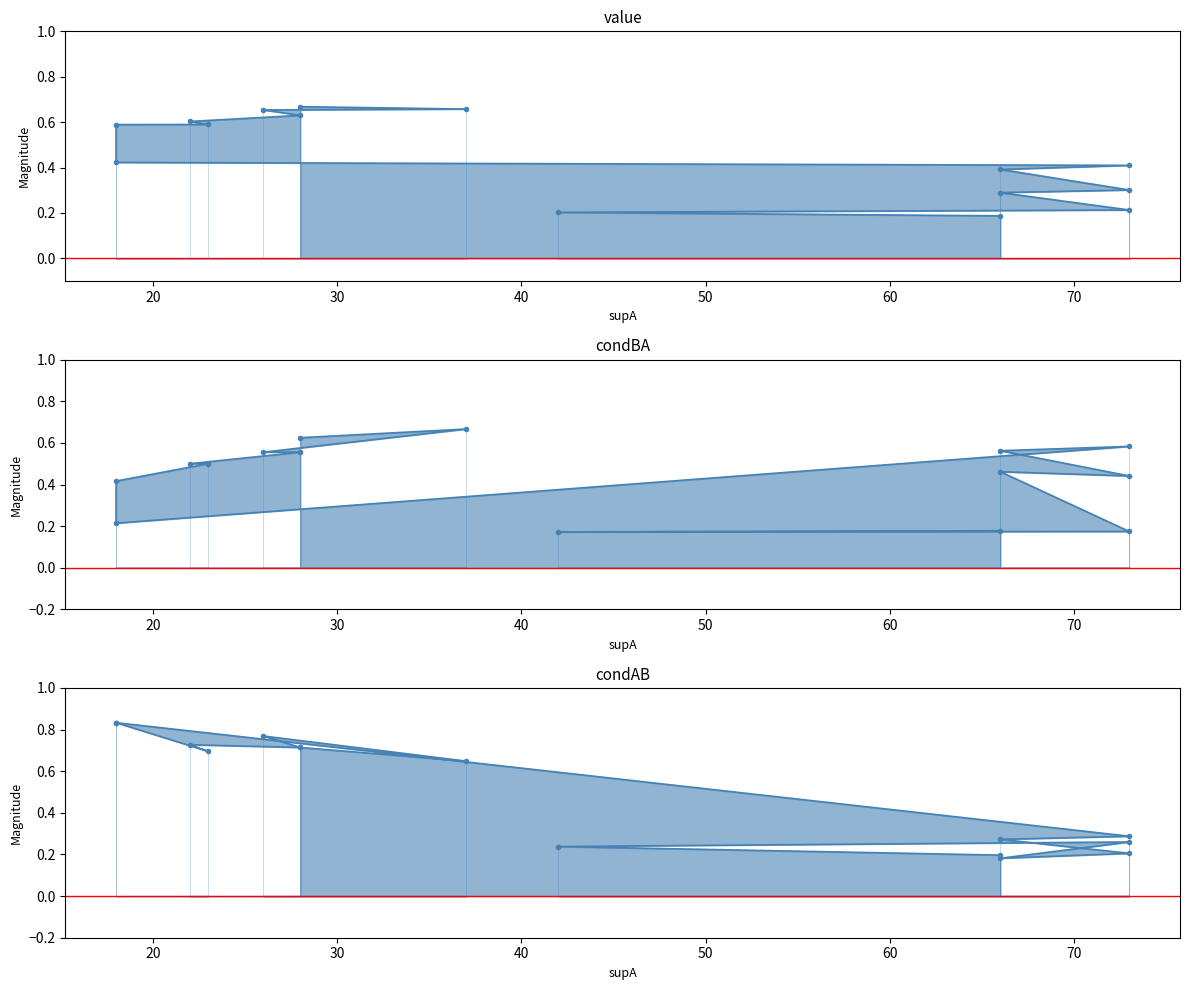

Which has a higher value, 66 or 73?

73